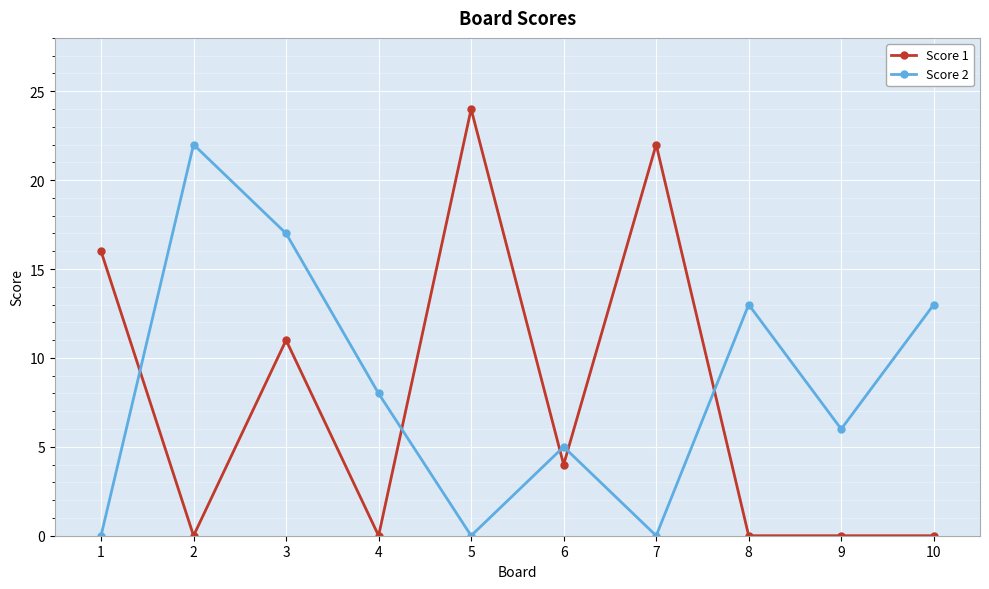

After their last crossing, which series has the higher values: Score 1 or Score 2?

Score 2